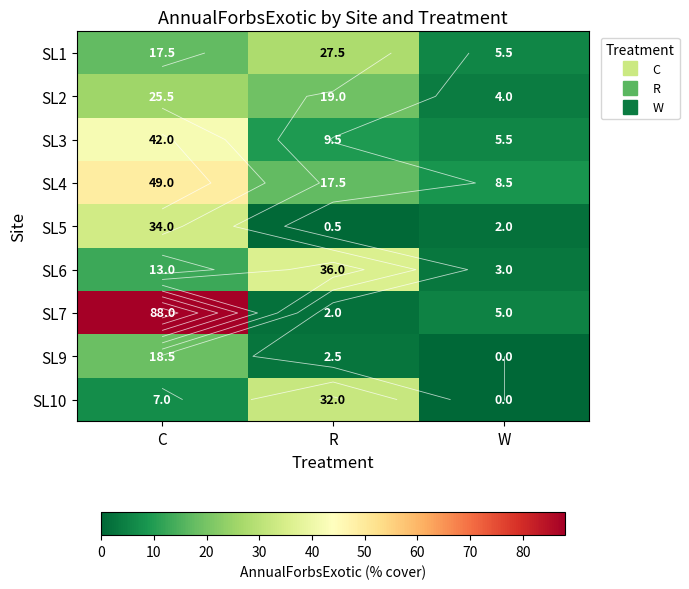

What is the sum of all SL9 values?

21.0